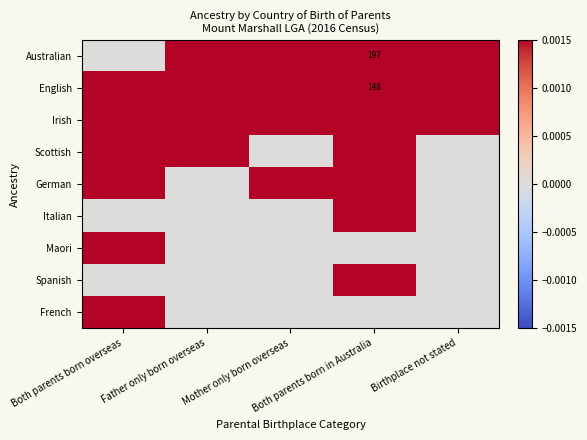

At which label does Italian reach its peak?

Both parents born in Australia